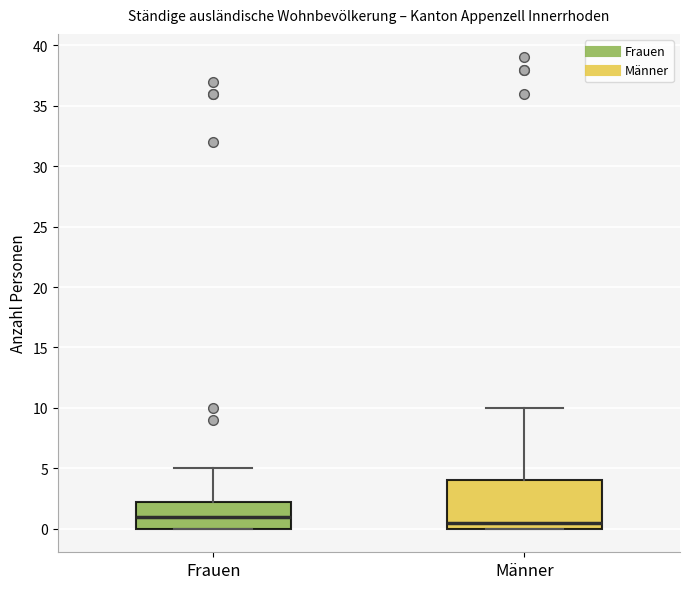

Reading left to right, read every box against the y-axis: the position of its median line, the range the box covers, and the ends of its whiskers. The values are not printed on the chart, so give them approximately, as read against the axis.

Frauen: median 1.0, box 0.0 to 2.5, whiskers 0.0 to 5.0
Männer: median 0.5, box 0.0 to 4.0, whiskers 0.0 to 10.0